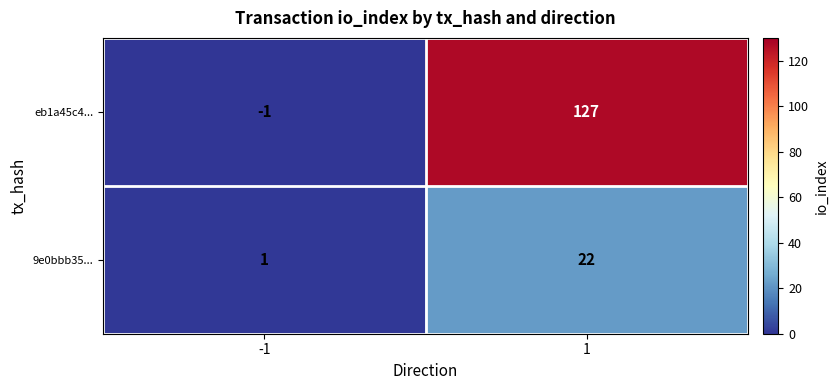

How many values in eb1a45c4... are above zero?

1